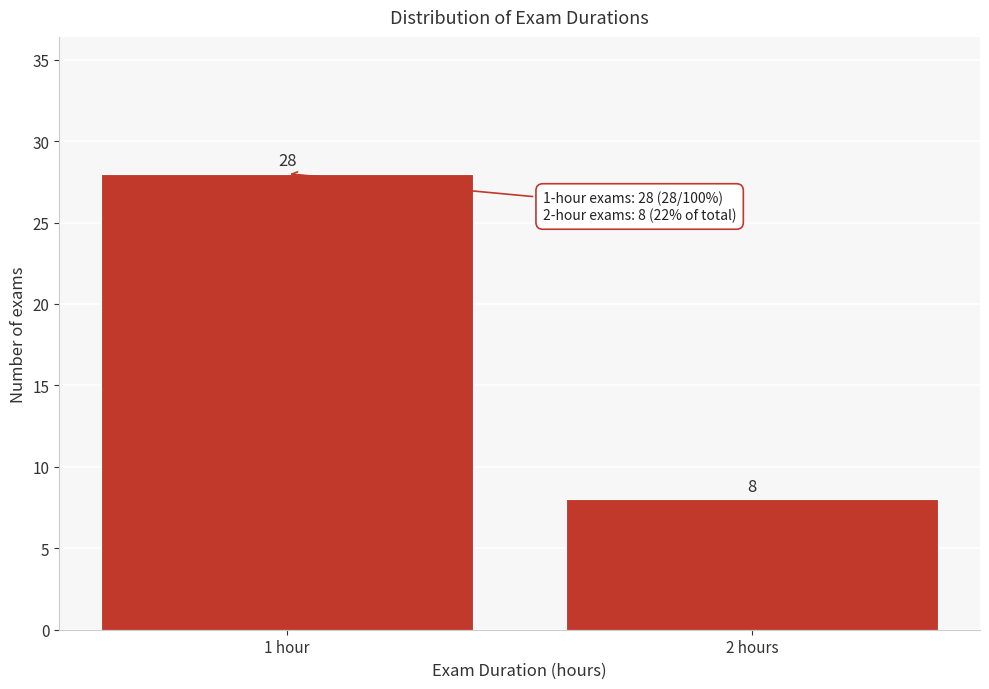

Reading right to left, transcribe all the data shown in this chart.

2 hours=8	1 hour=28